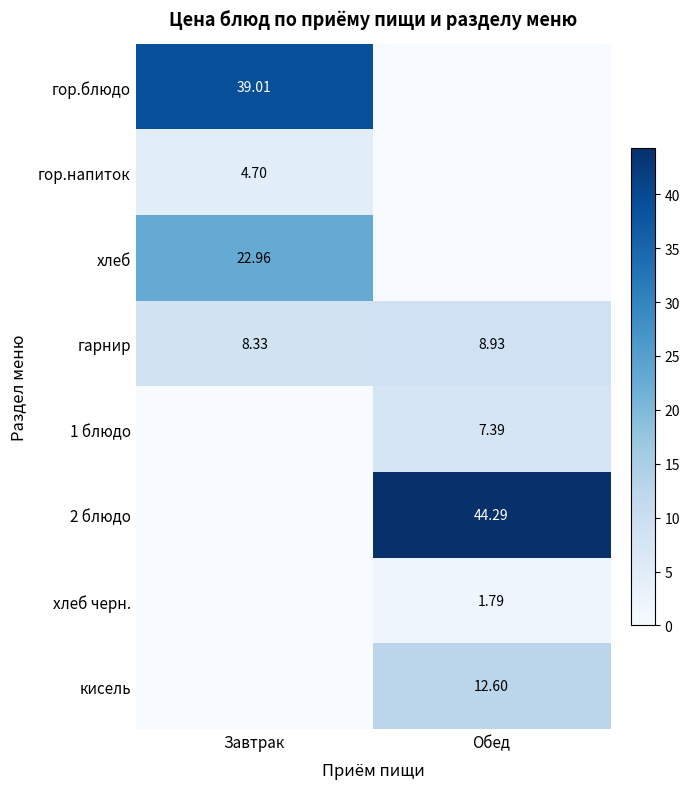

List the labels in order of гарнир value, smallest first.

Завтрак, Обед